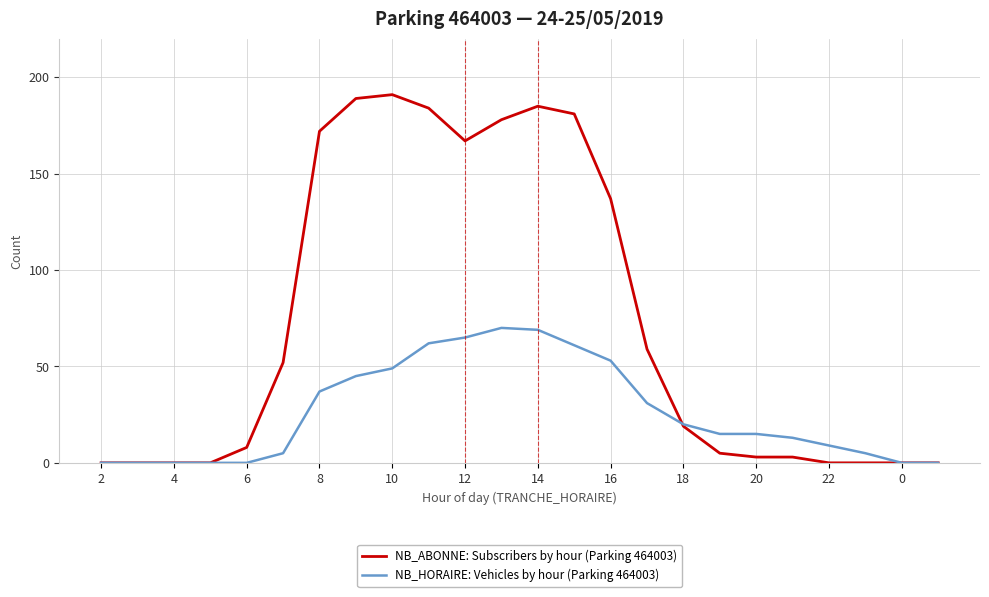

Which series has the largest total across all categories?

NB_ABONNE: Subscribers by hour (Parking 464003)